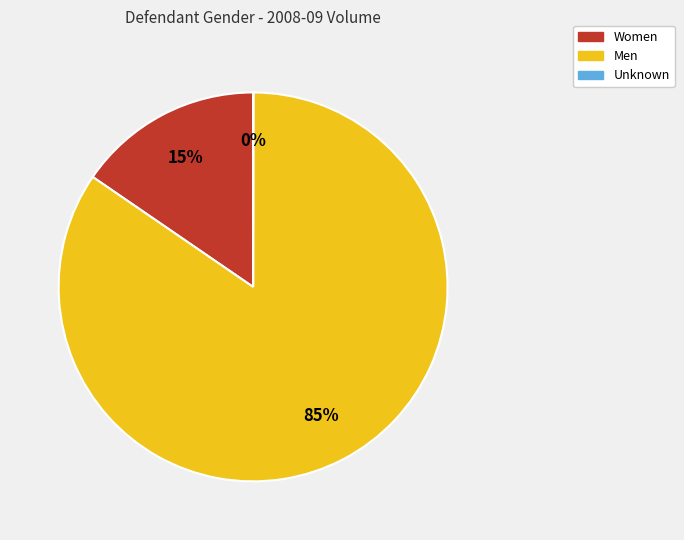

True or false: Men accounts for 85% of the total.

True